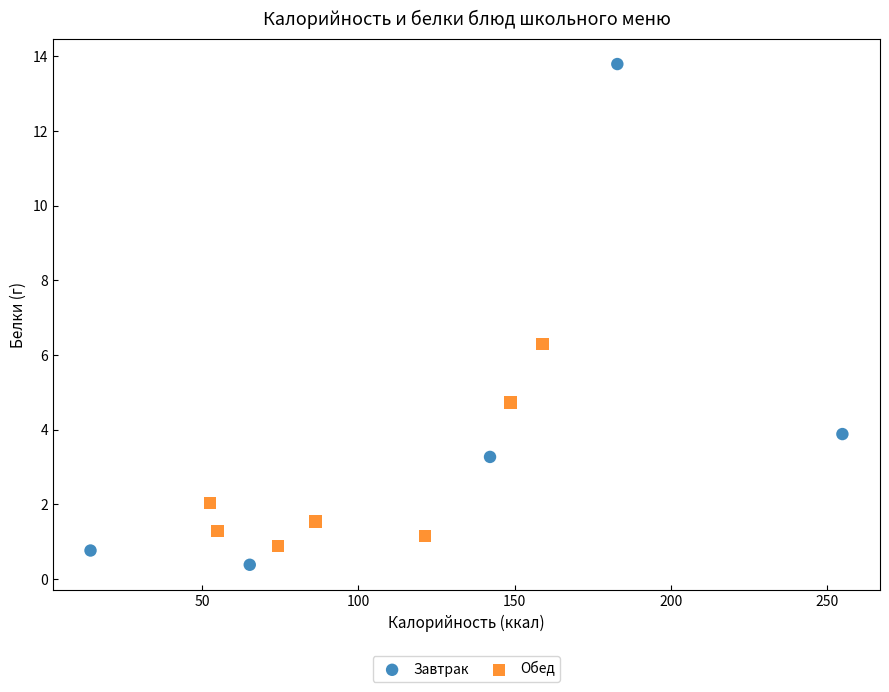

Which series has the widest spread of Y values?

Завтрак